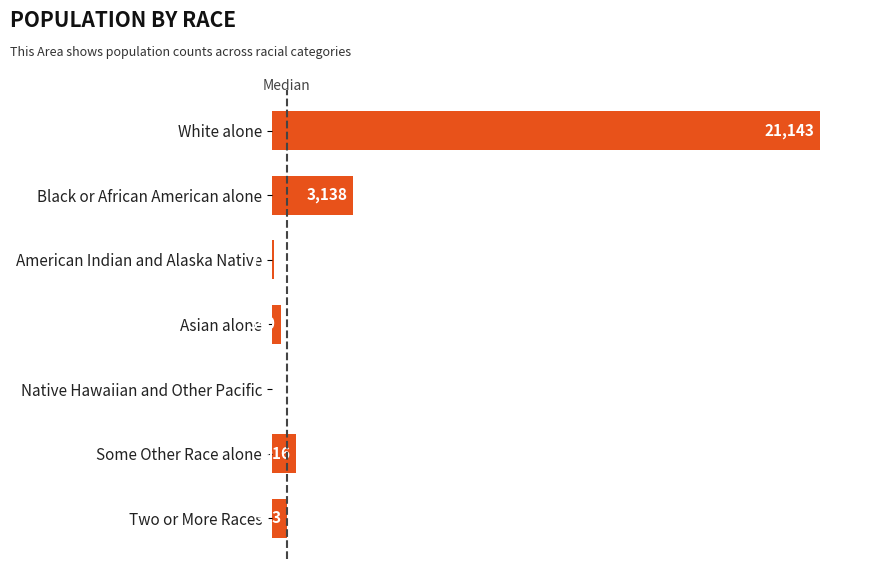

Read the value at Asian alone.

340